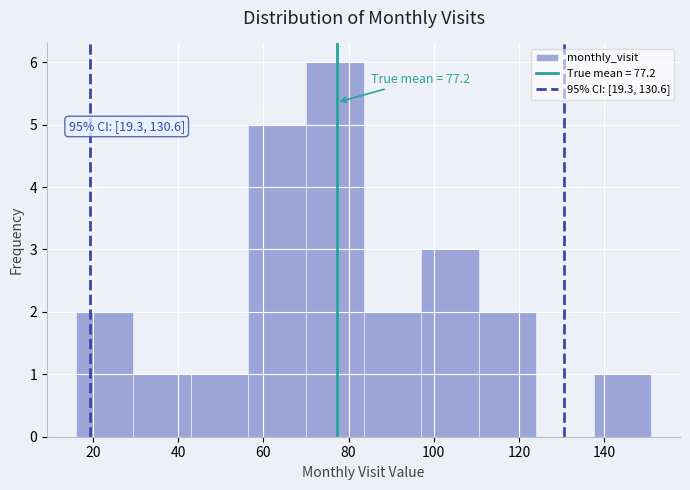

Which range on the x-axis has the tallest bar?

70.0 to 83.5